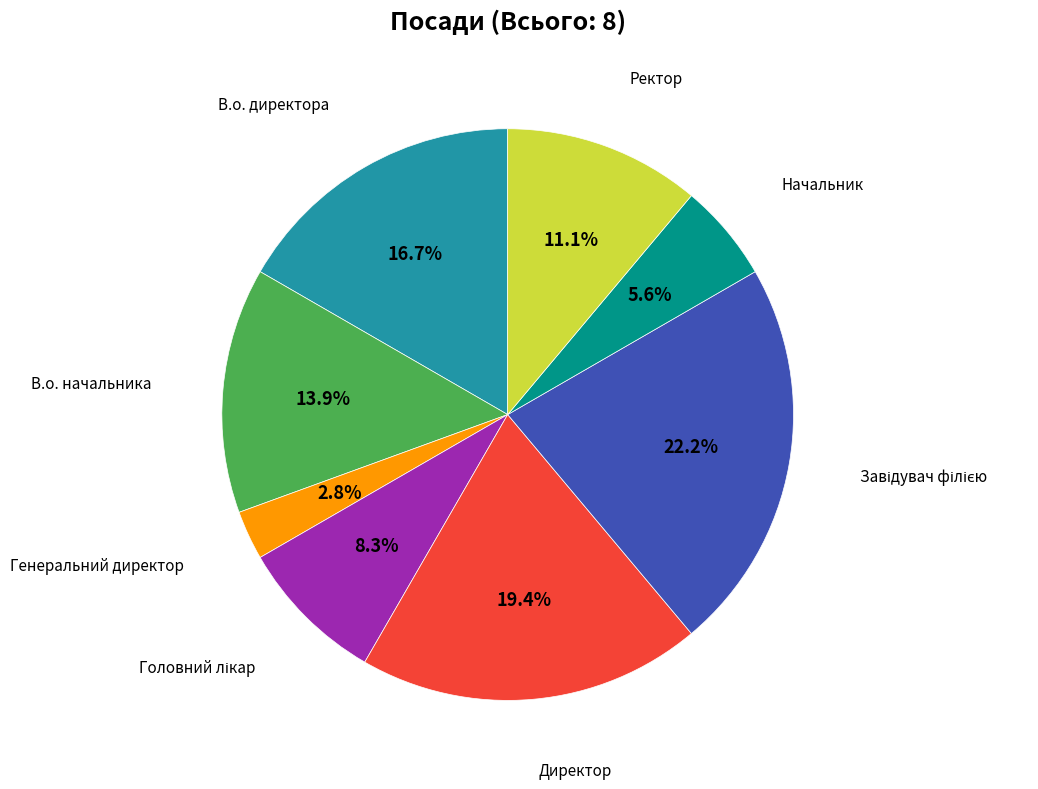

Is there any slice that represents more than half of the pie?

No